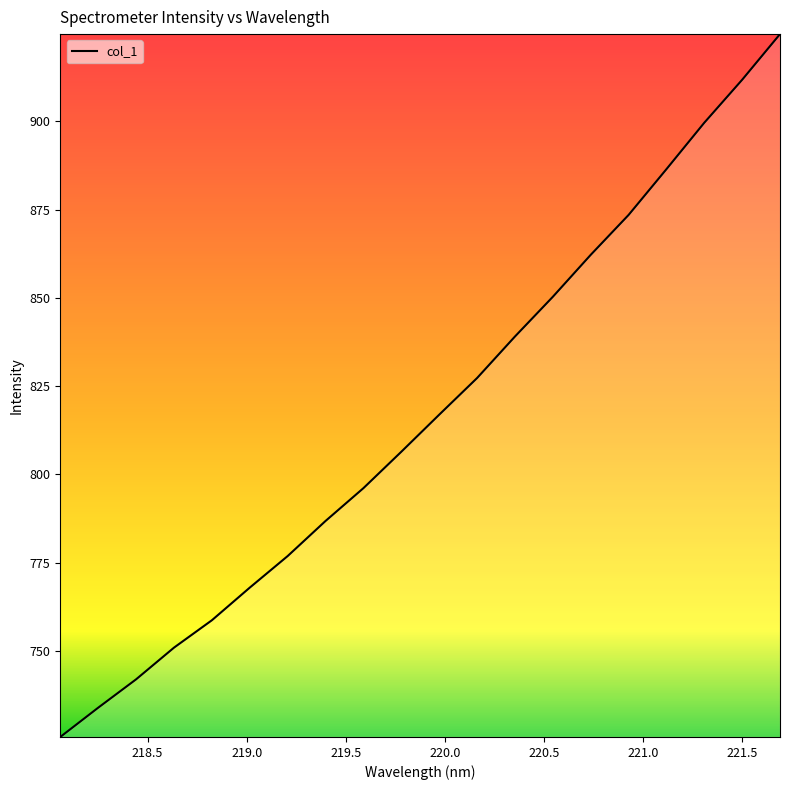

How many series are shown in this chart?

1